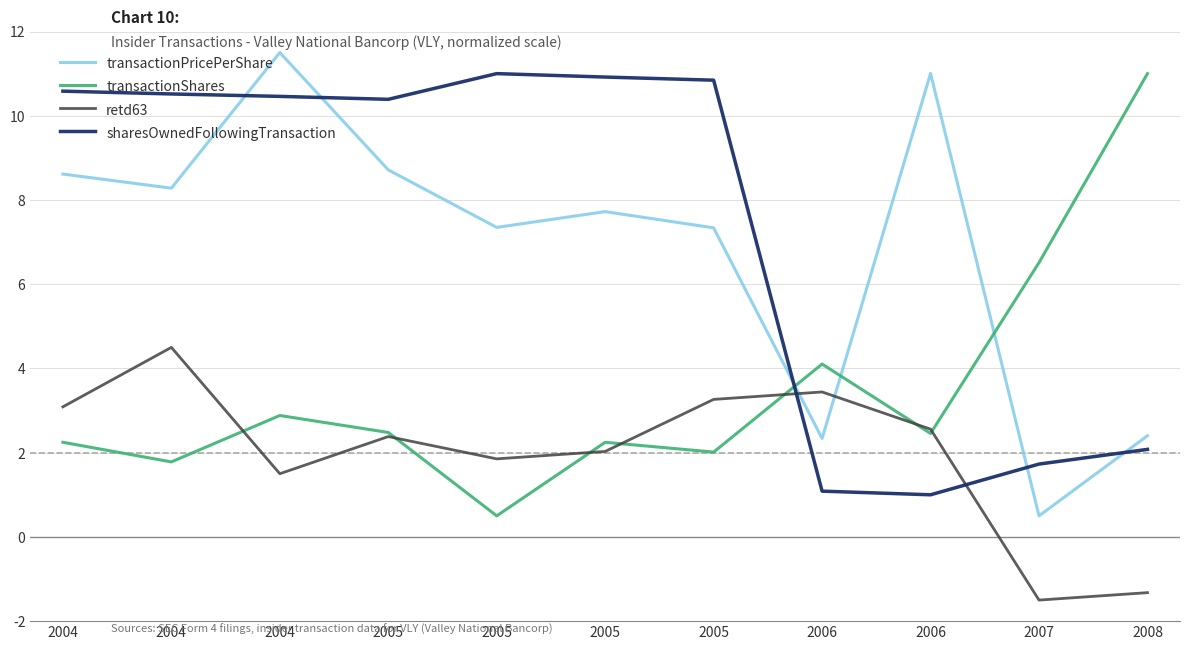

Reading right to left, transcribe all the data shown in this chart.

transactionPricePerShare: 2008=2.4	2007=0.5	2006=11.0	2006=2.3	2005=7.3	2005=7.7	2005=7.3	2005=8.7	2004=11.5	2004=8.3	2004=8.6
transactionShares: 2008=11.0	2007=6.5	2006=2.5	2006=4.1	2005=2.0	2005=2.2	2005=0.5	2005=2.5	2004=2.9	2004=1.8	2004=2.2
retd63: 2008=-1.3	2007=-1.5	2006=2.6	2006=3.4	2005=3.3	2005=2.0	2005=1.9	2005=2.4	2004=1.5	2004=4.5	2004=3.1
sharesOwnedFollowingTransaction: 2008=2.1	2007=1.7	2006=1.0	2006=1.1	2005=10.8	2005=10.9	2005=11.0	2005=10.4	2004=10.5	2004=10.5	2004=10.6